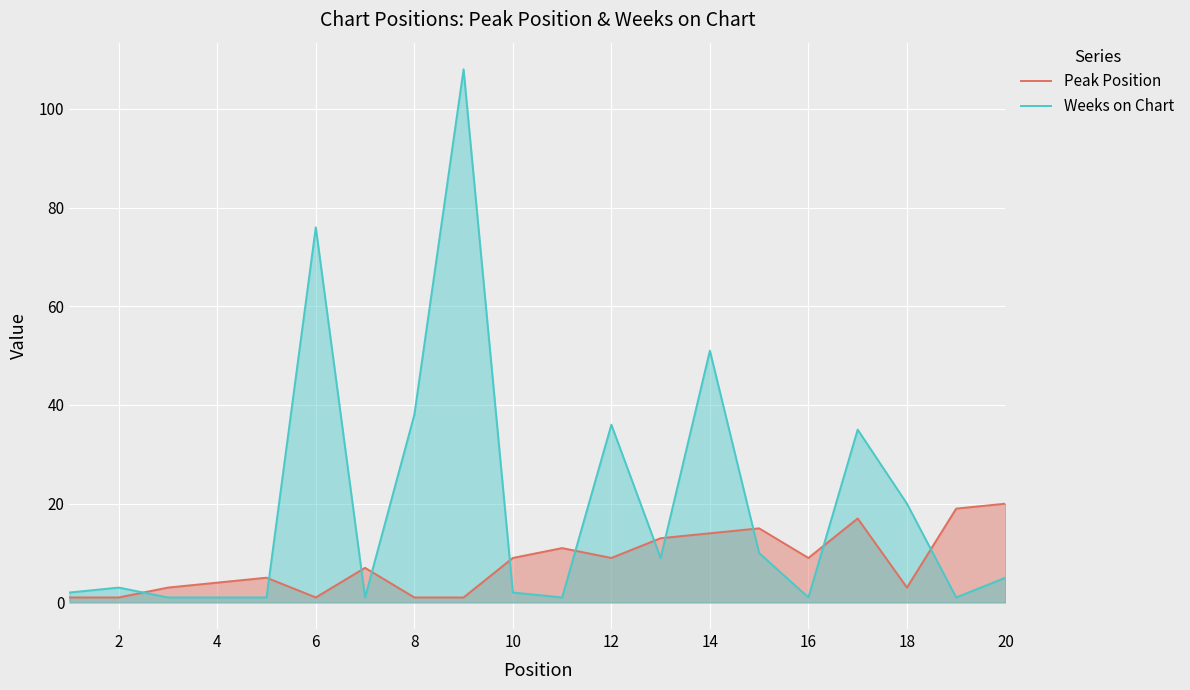

How many intersections are there between Weeks on Chart and Peak Position?

11